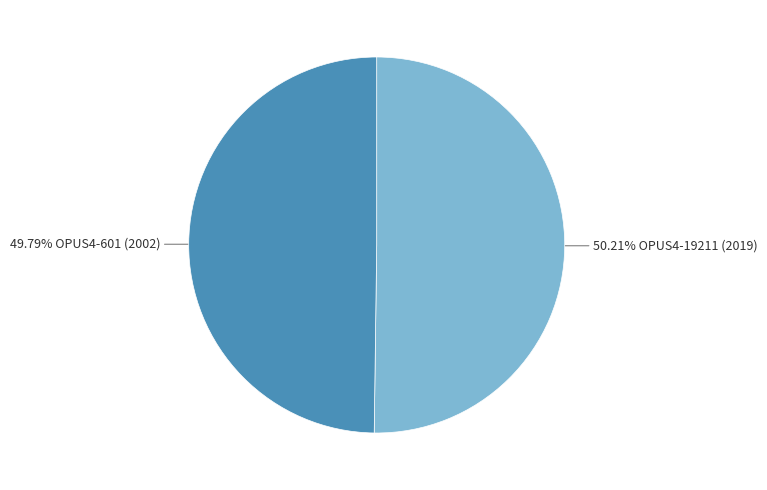

Is there any slice that represents more than half of the pie?

Yes